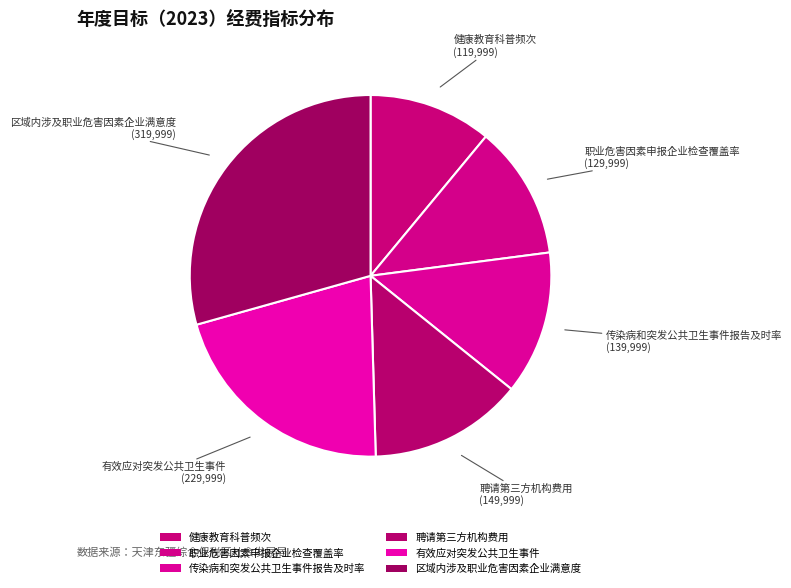

What is the change in value from 传染病和突发公共卫生事件报告及时率 to 有效应对突发公共卫生事件?

+90000